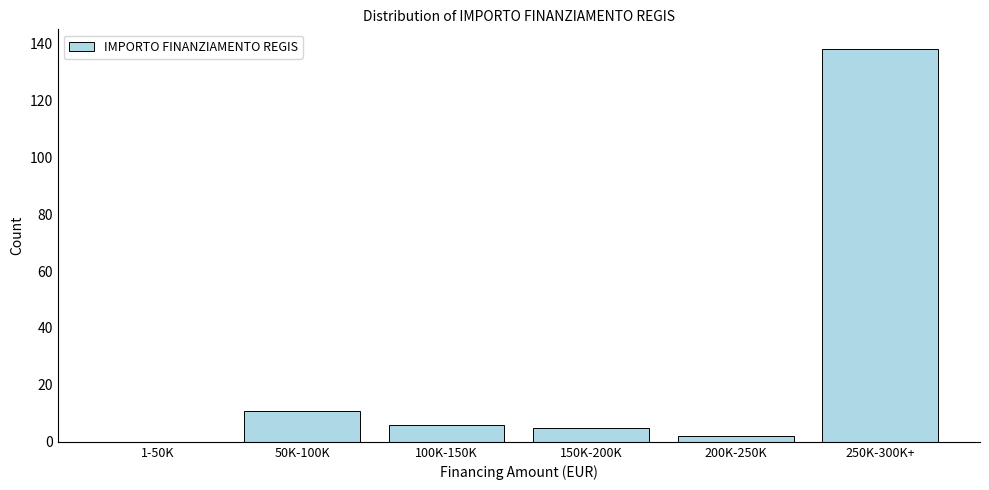

Reading right to left, list all the values displayed in this chart.

250K-300K+=138	200K-250K=2	150K-200K=5	100K-150K=6	50K-100K=11	1-50K=0